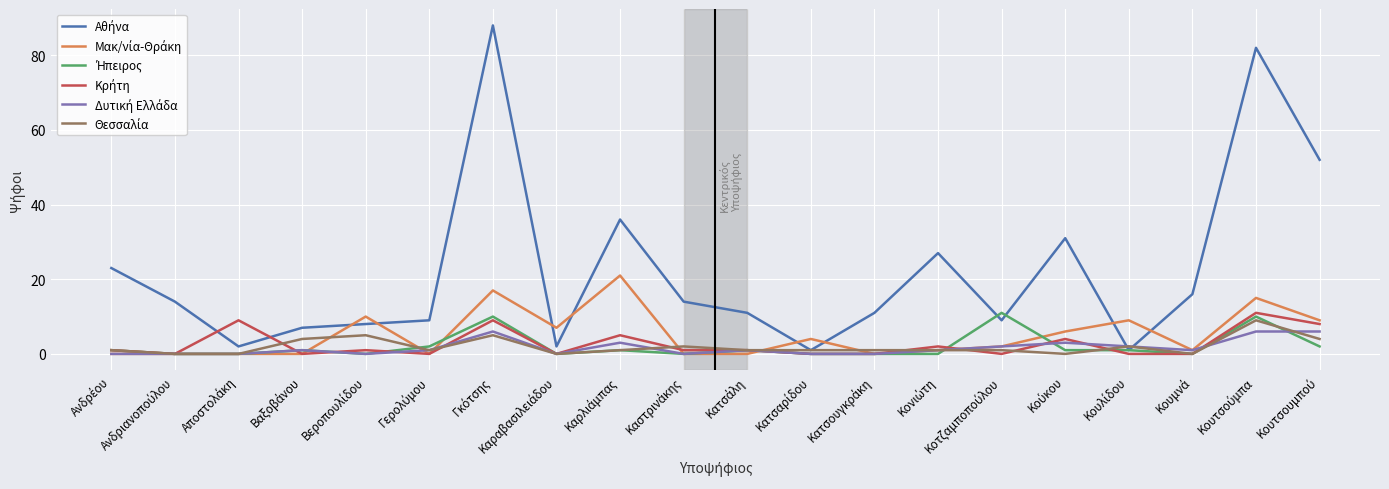

What is the maximum value shown in the chart?

88